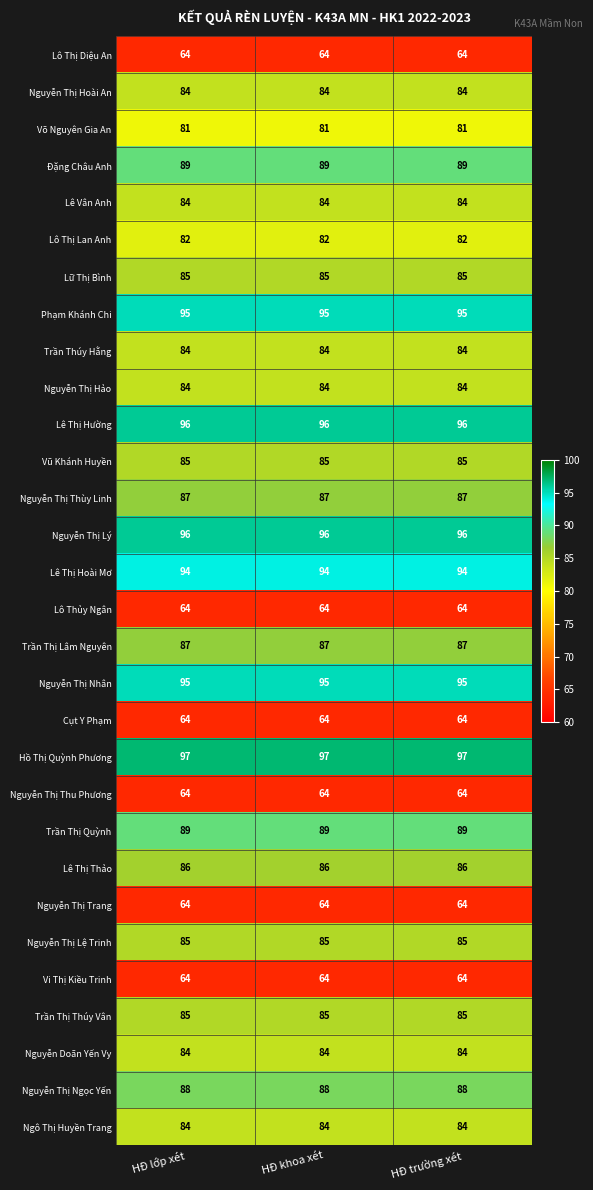

True or false: Trần Thị Quỳnh has a value of 89 at HĐ khoa xét.

True